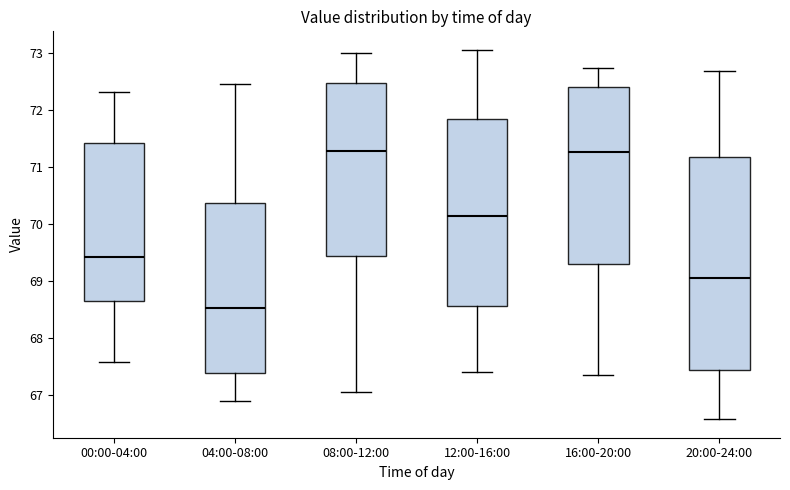

Reading left to right, read every box against the y-axis: the position of its median line, the range the box covers, and the ends of its whiskers. The values are not printed on the chart, so give them approximately, as read against the axis.

00:00-04:00: median 69.4, box 68.6 to 71.4, whiskers 67.6 to 72.3
04:00-08:00: median 68.5, box 67.4 to 70.4, whiskers 66.9 to 72.5
08:00-12:00: median 71.3, box 69.4 to 72.5, whiskers 67.1 to 73.0
12:00-16:00: median 70.1, box 68.6 to 71.8, whiskers 67.4 to 73.1
16:00-20:00: median 71.3, box 69.3 to 72.4, whiskers 67.4 to 72.7
20:00-24:00: median 69.1, box 67.4 to 71.2, whiskers 66.6 to 72.7